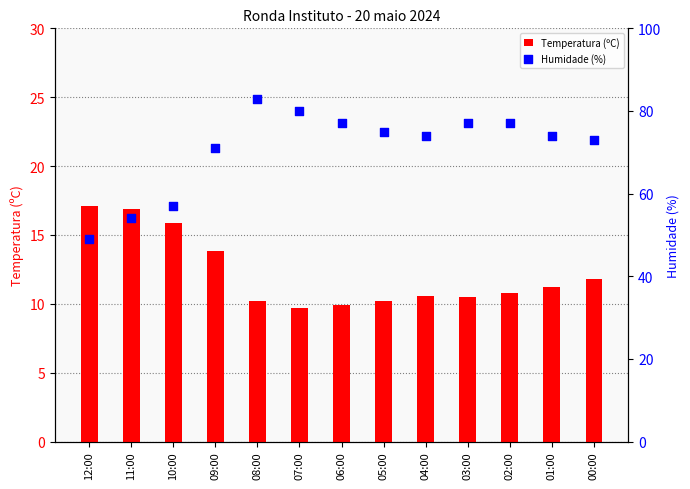

Which series has the largest total across all categories?

Humidade (%)